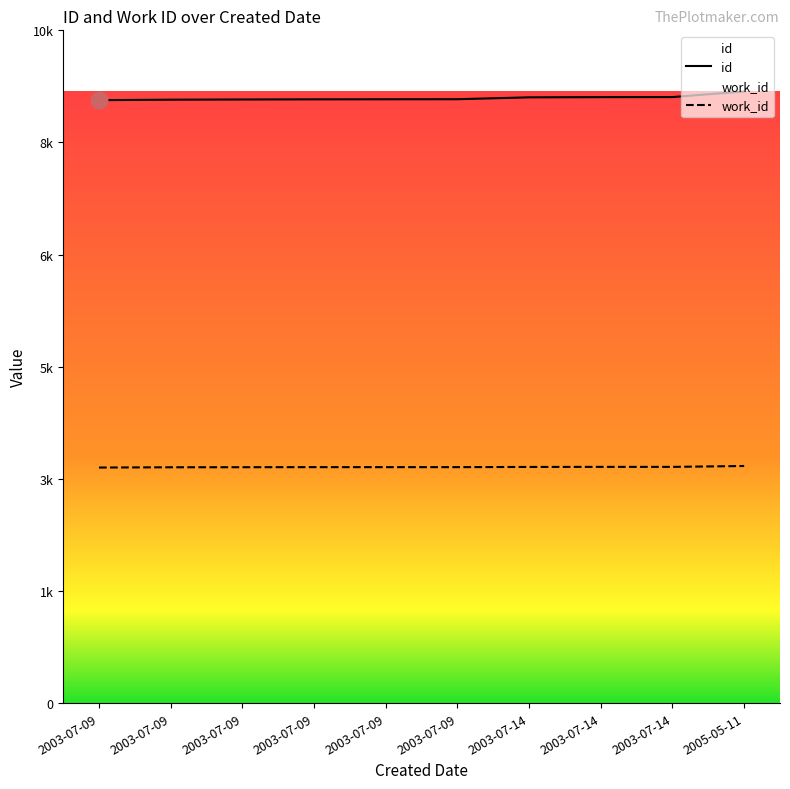

The work_id series shows 3511 at 2003-07-09. True or false?

True